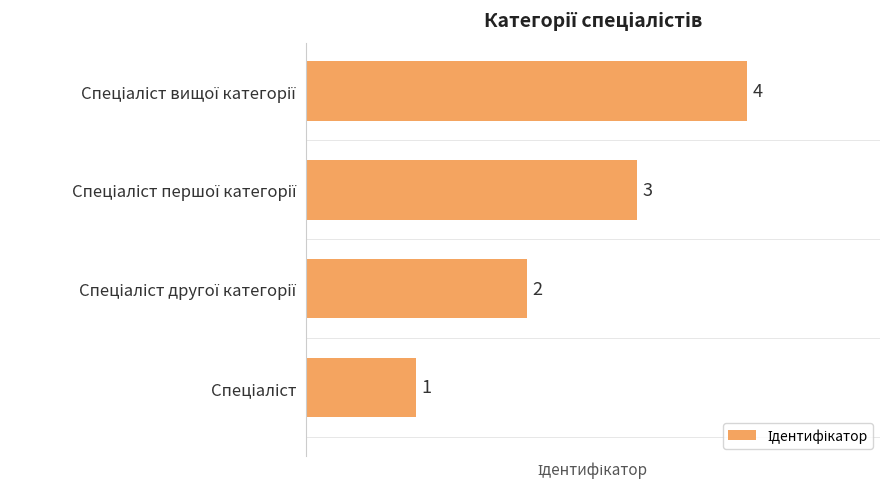

How many data points does each series have?

4